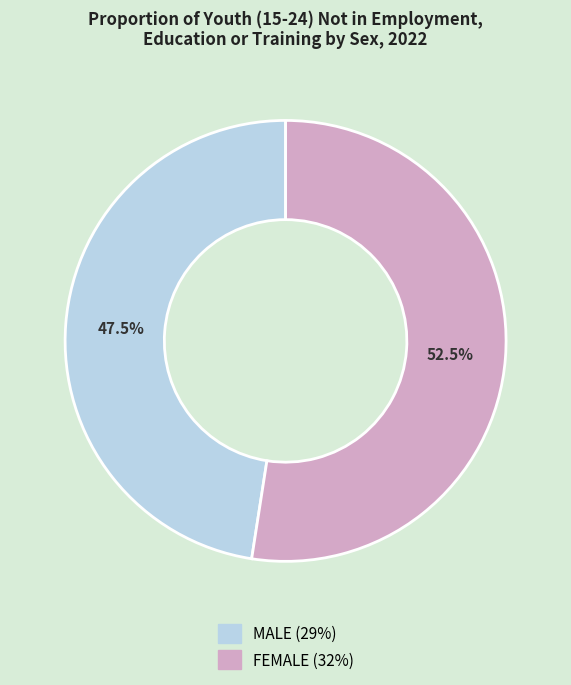

What percentage do MALE and FEMALE together represent?

100.0%